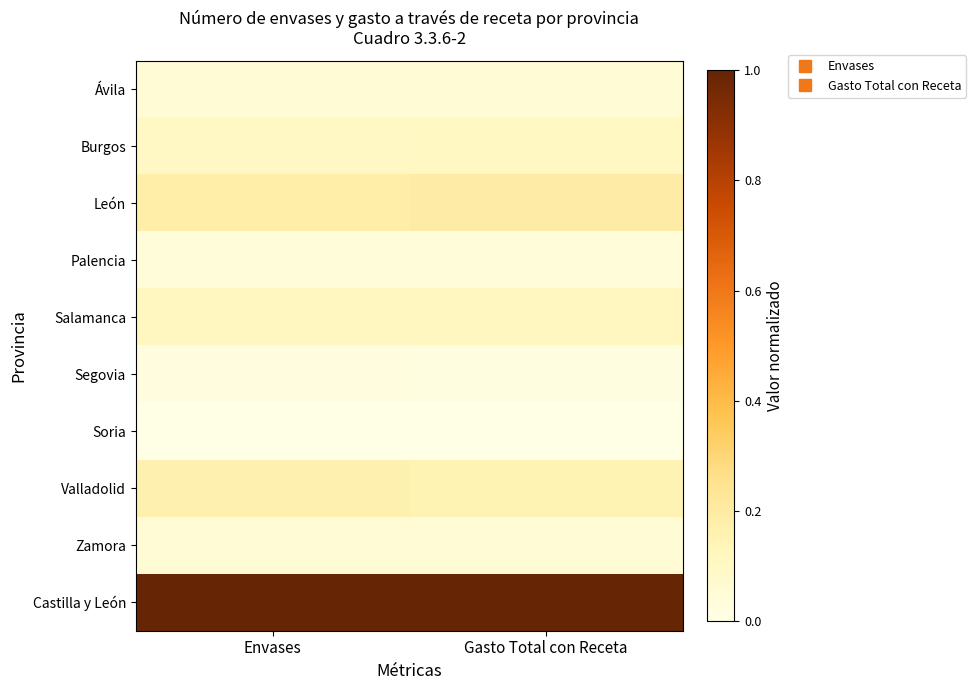

What is the difference between the highest and lowest values at Gasto Total con Receta?

1.0